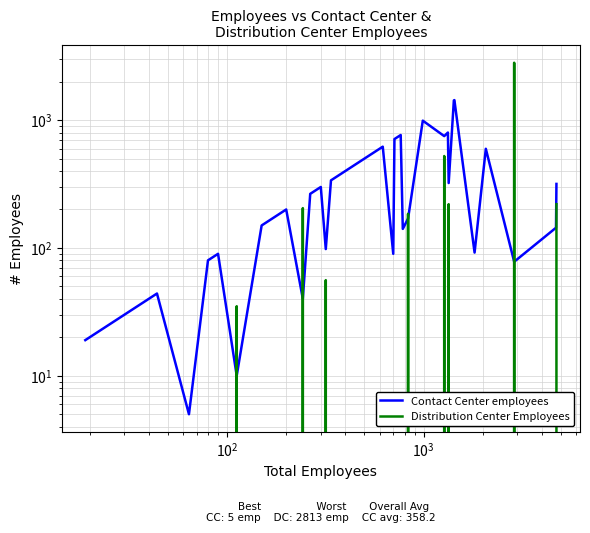

True or false: Distribution Center Employees has a value of 941 at 13.

False